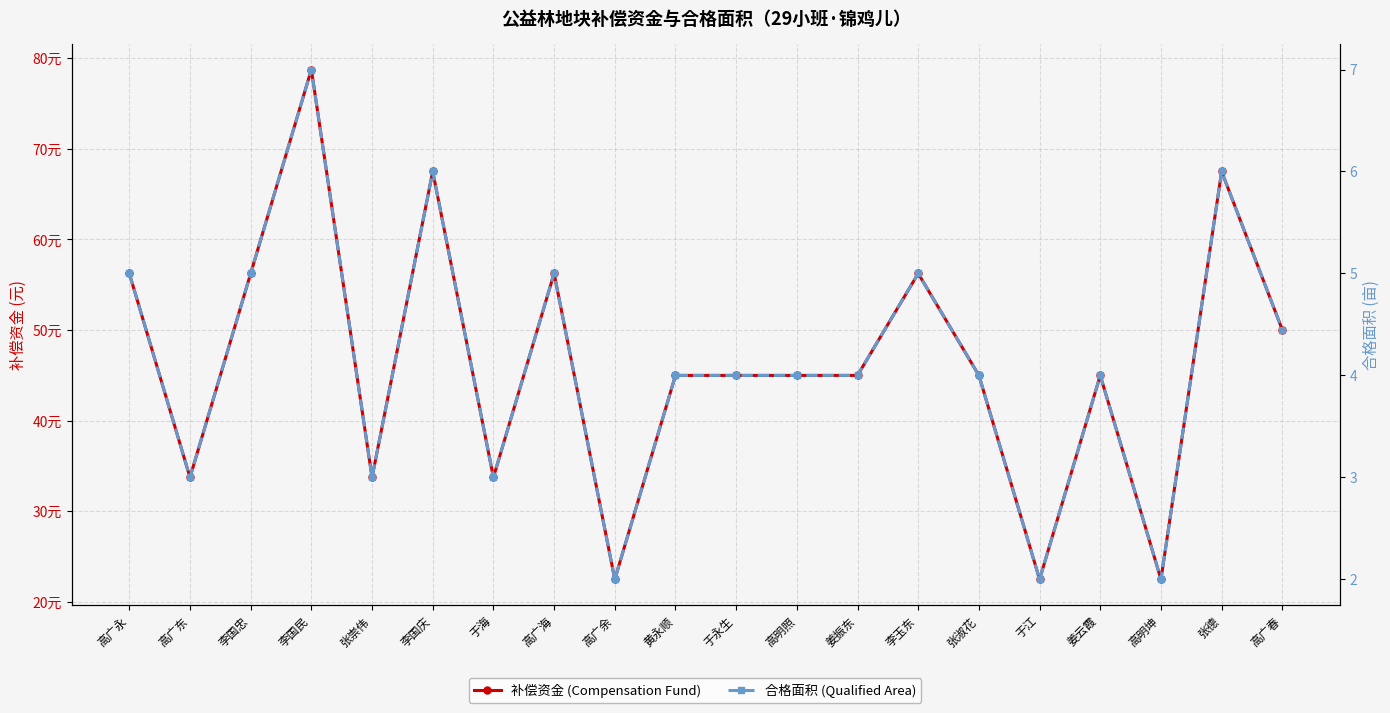

Where does the 补偿资金 (Compensation Fund) series first go above 45?

高广永